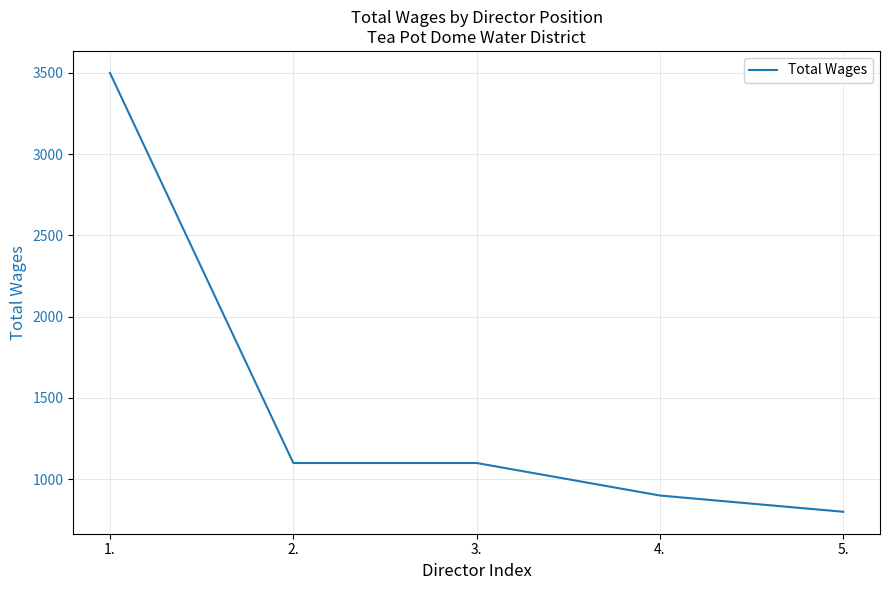

Is it true that the value at 3. is 1100?

True